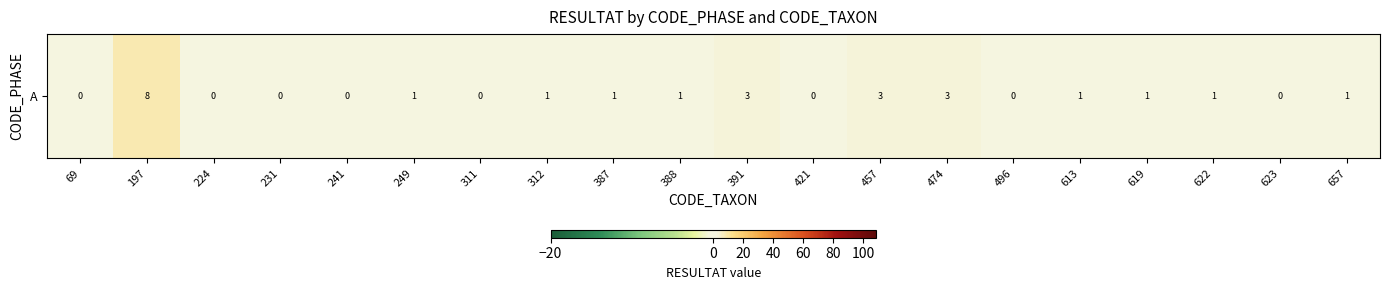

Is it true that the value at 69 is 3?

False